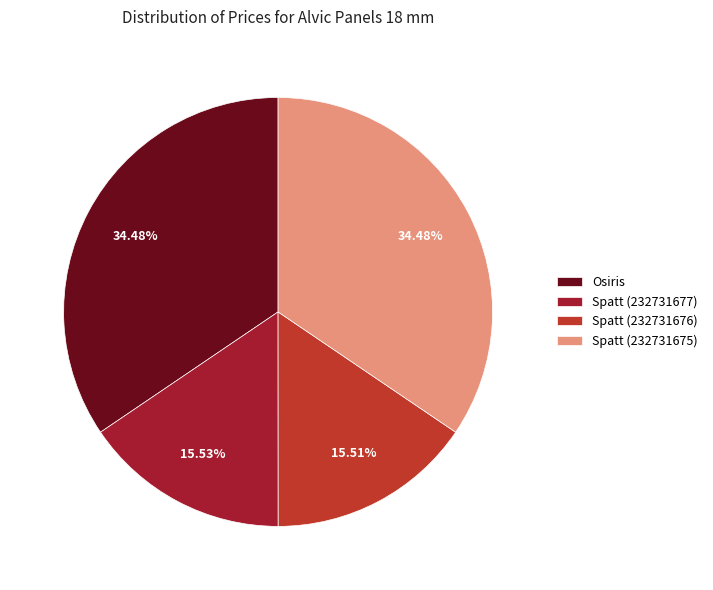

How many slices are in this pie chart?

4